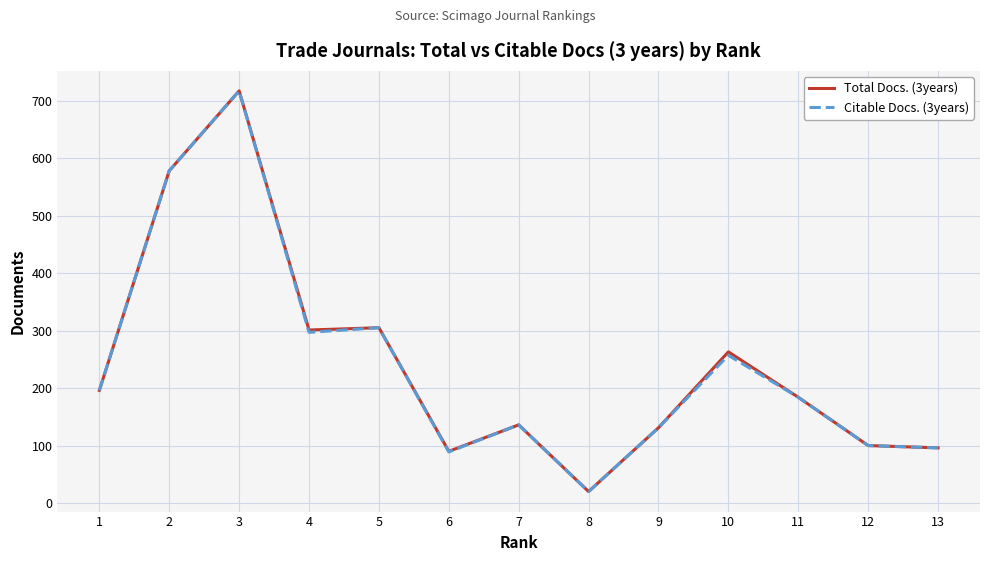

At which category is the sum across all series the highest?

3